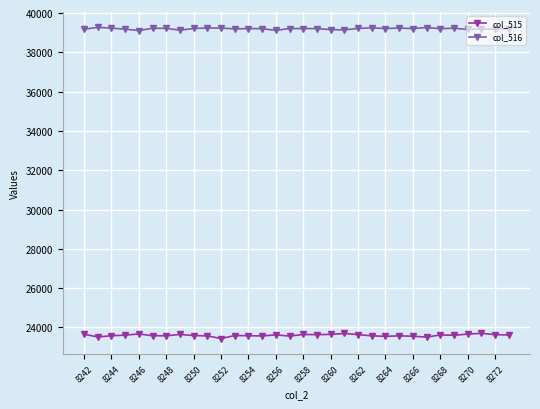

What is the greatest value displayed?

39274